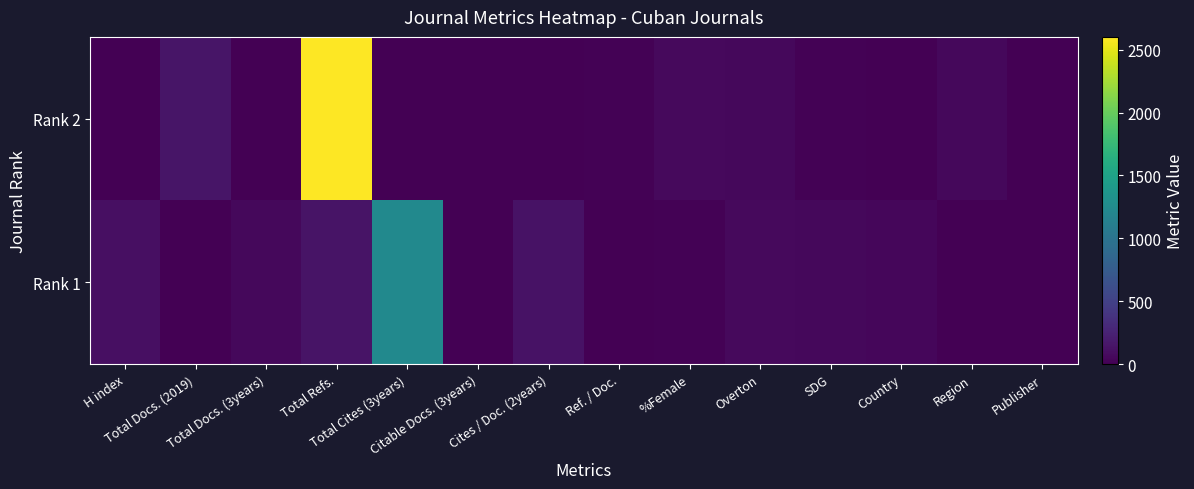

At which category does the chart reach its minimum across all series?

Ref. / Doc.